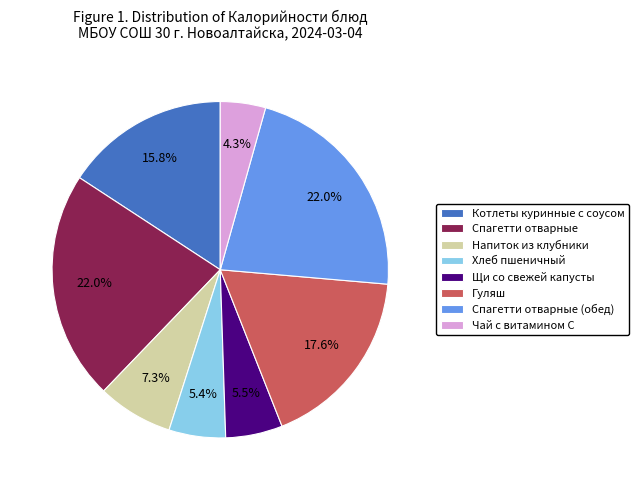

Which category has the smallest portion of the pie?

Чай с витамином С